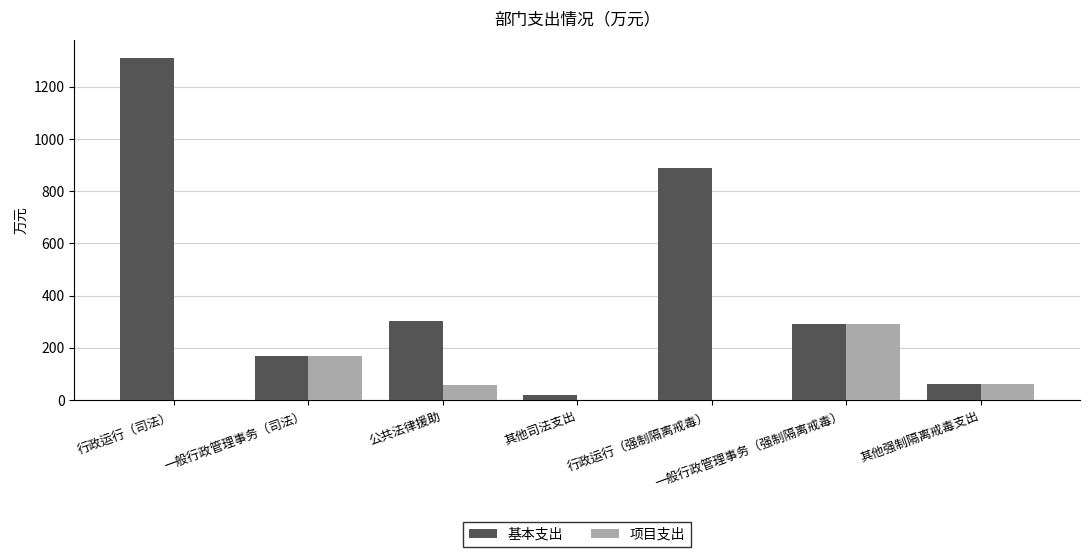

Between 一般行政管理事务（司法） and 行政运行（强制隔离戒毒）, which series saw the biggest shift?

基本支出